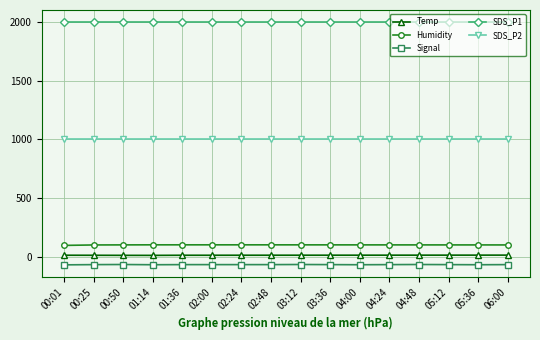

What is the average value of the SDS_P1 series?

1999.9